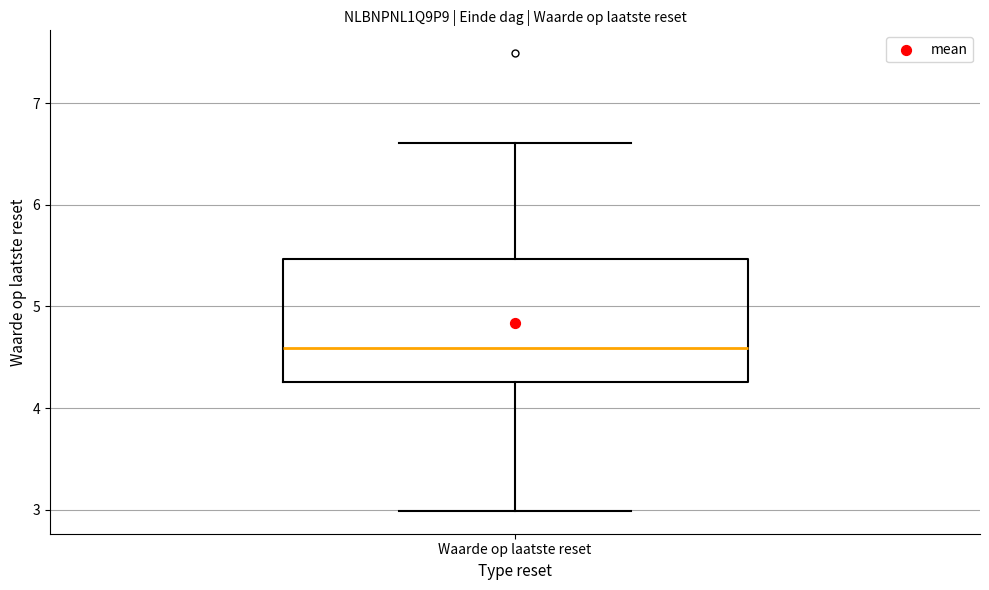

Read this box plot against the y-axis: the position of the median line, the range covered by the box, and the ends of both whiskers. The values are not printed on the chart, so give them approximately, as read against the axis.

median 4.6, box 4.3 to 5.5, whiskers 3.0 to 6.6